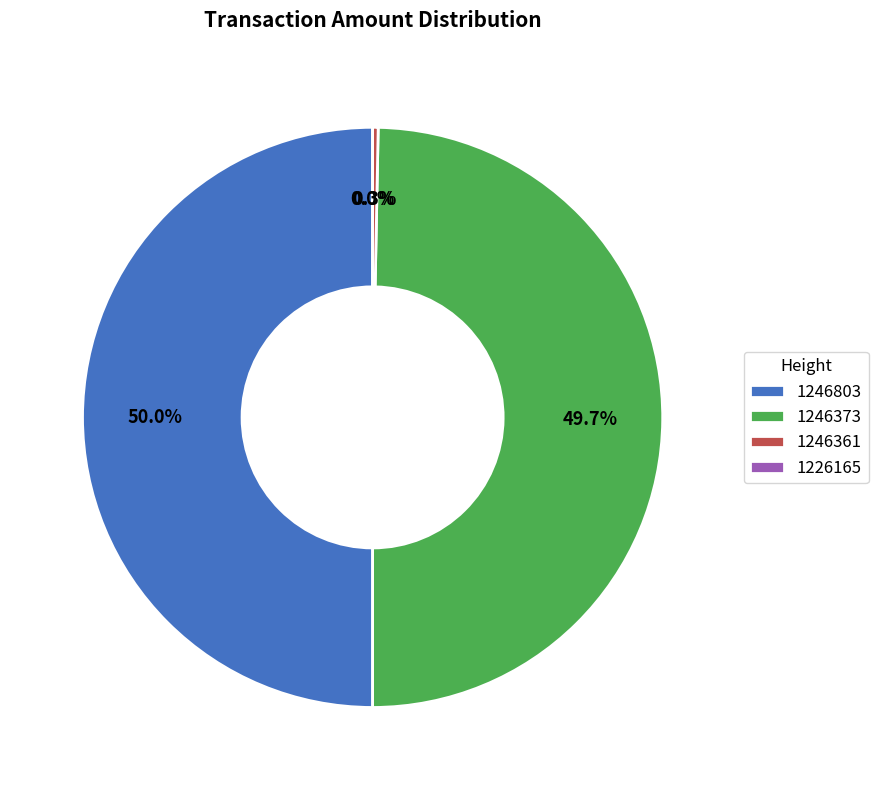

What is the largest slice in the pie chart?

1246803